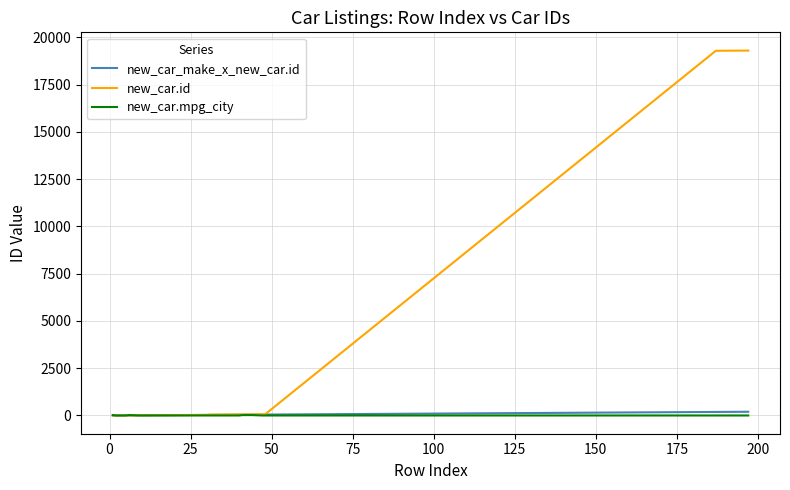

Is this an area chart (filled region under the line)?

No